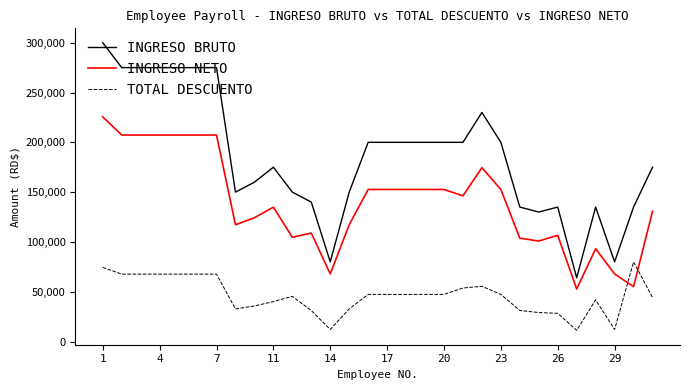

Which series has the largest total across all categories?

INGRESO BRUTO